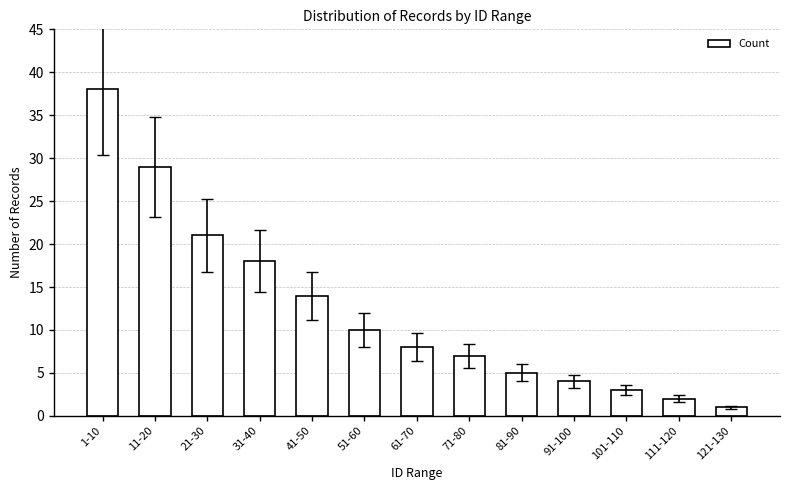

Reading left to right, transcribe all the data shown in this chart.

38	29	21	18	14	10	8	7	5	4	3	2	1